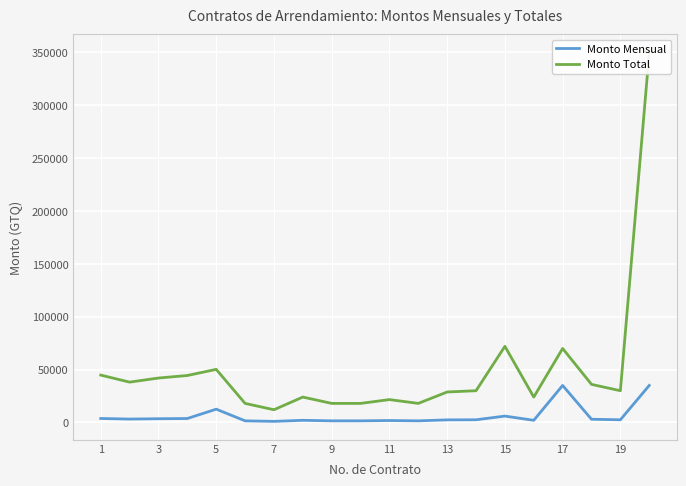

What is the maximum value for Monto Mensual?

34983.9